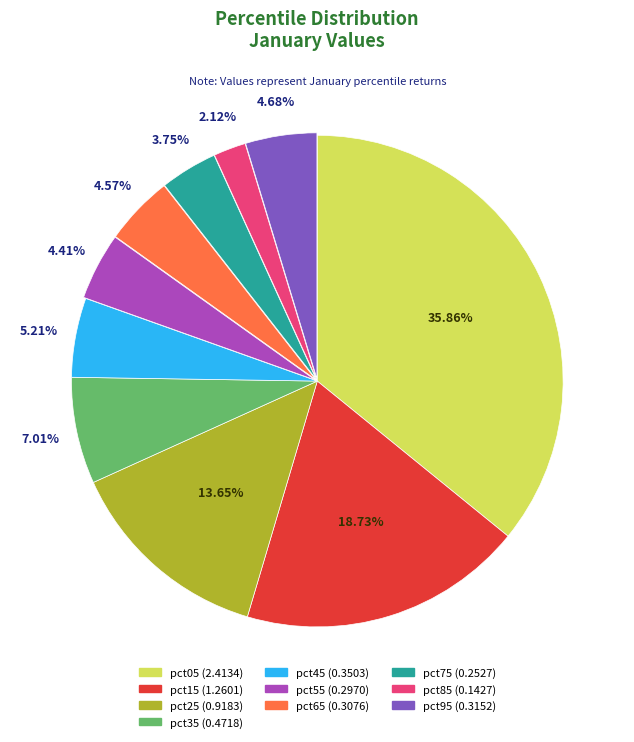

Count the number of slices in the pie.

10